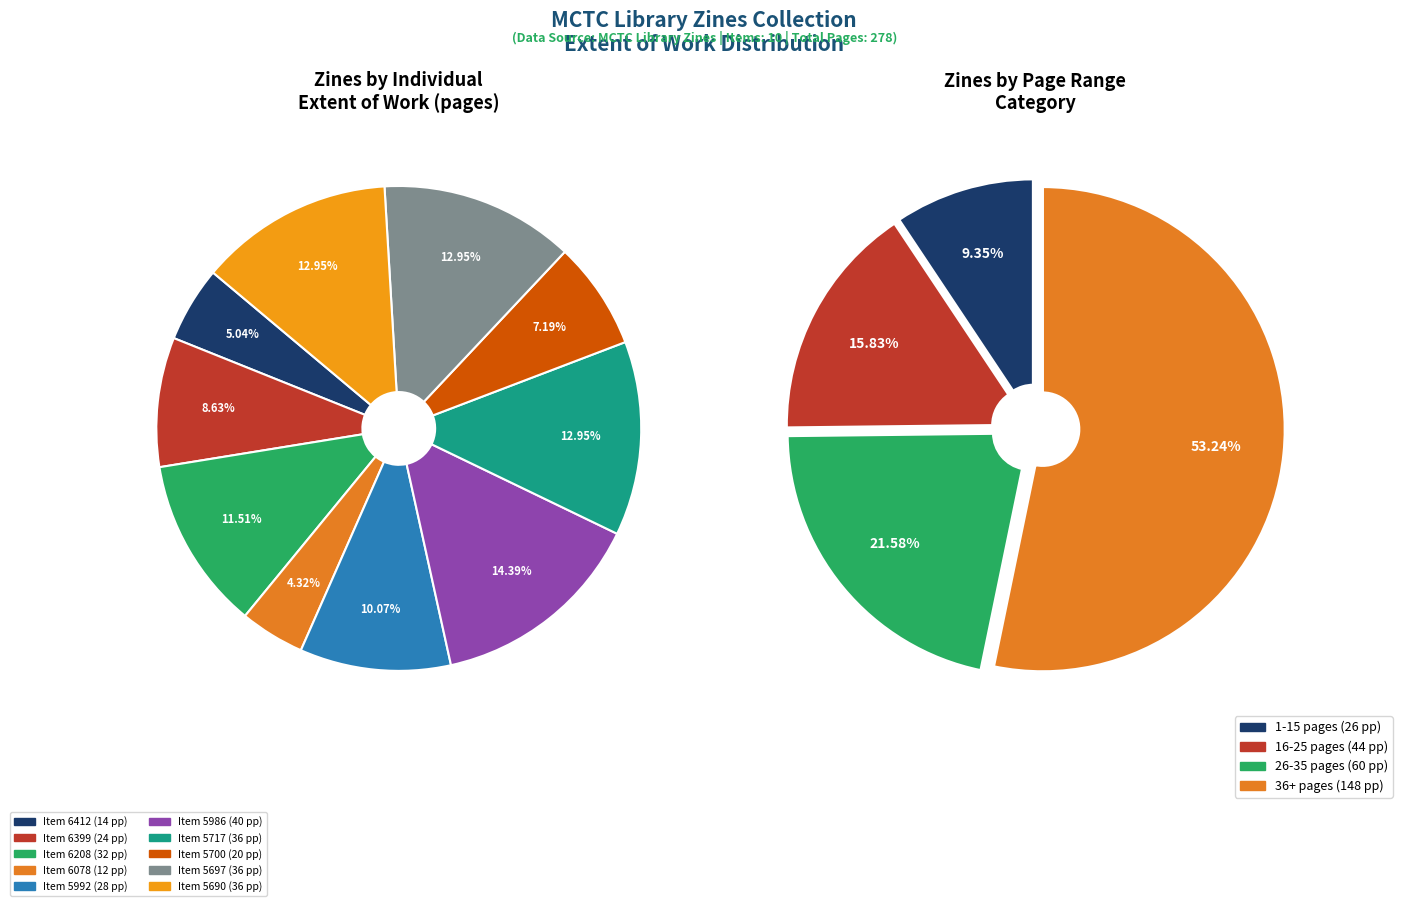

To the nearest percent, what is the average slice percentage?

10%